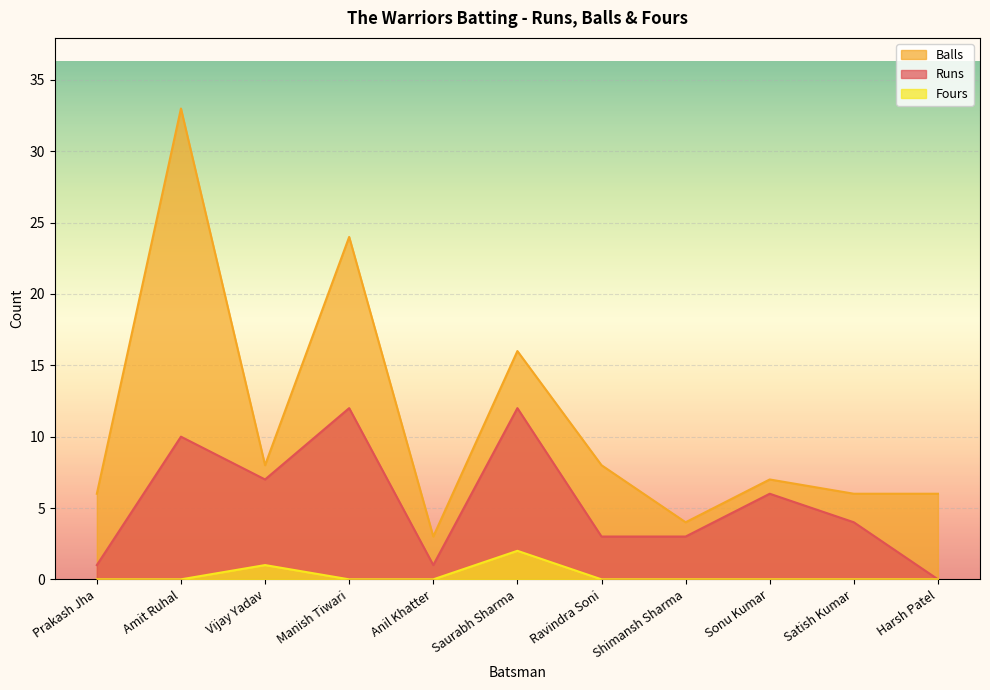

How many values in Runs are above zero?

10